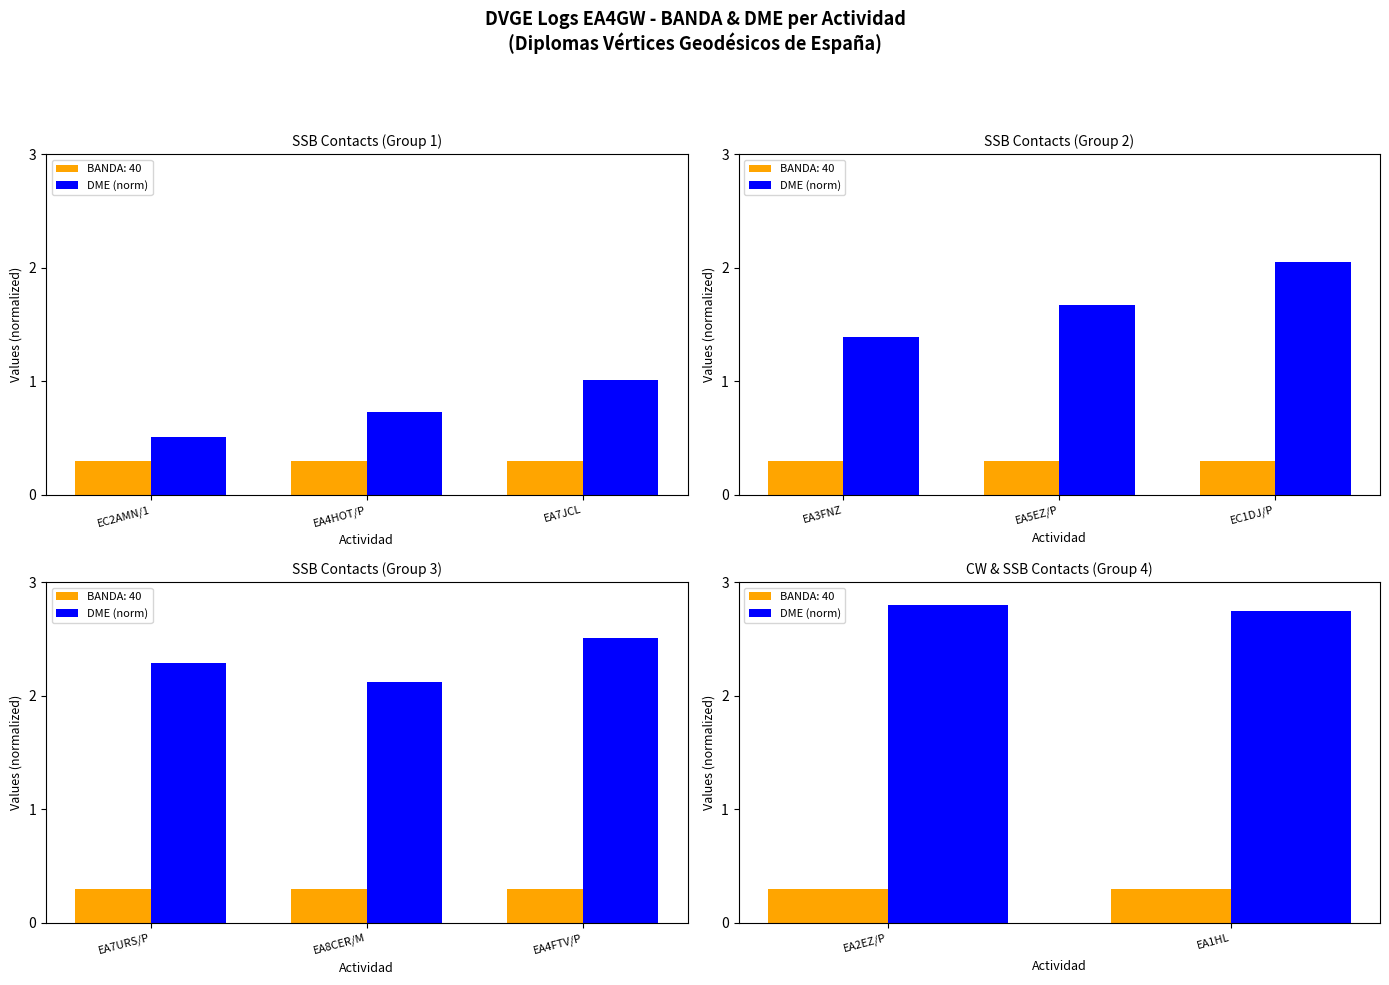

Are the bars grouped side by side (vs. stacked)?

Yes